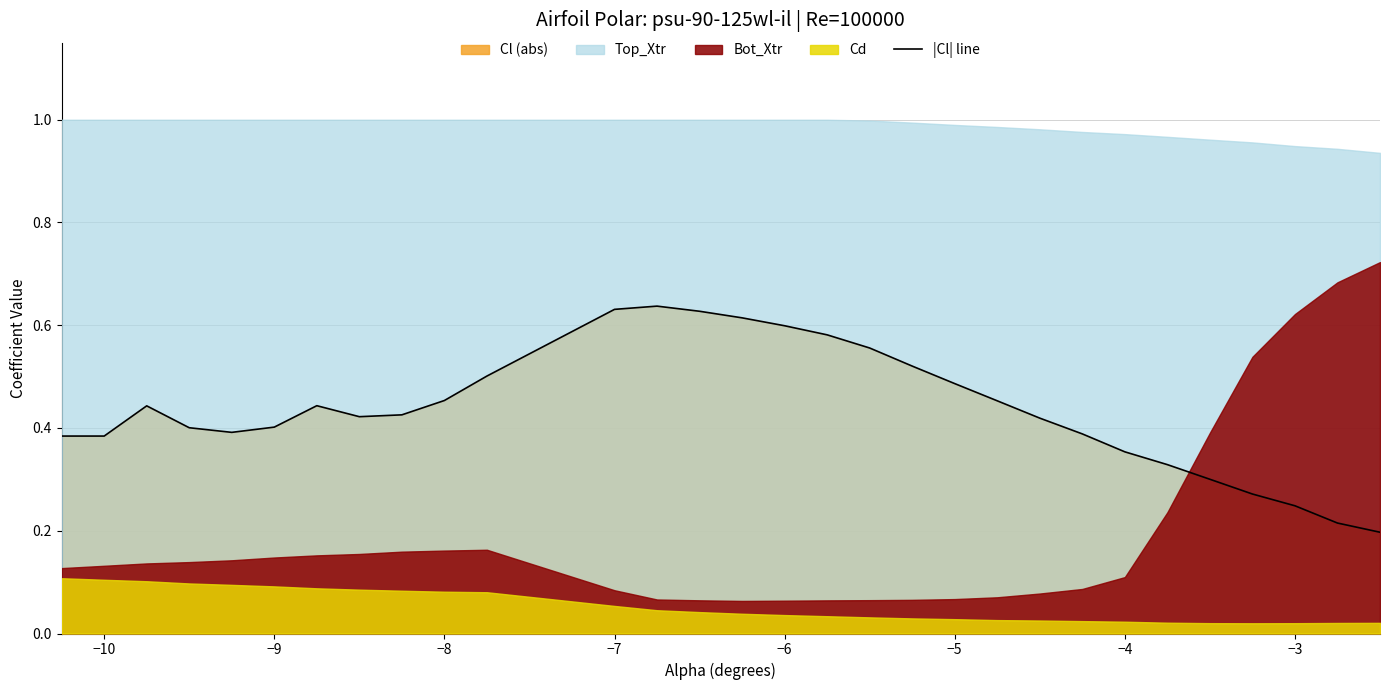

The |Cl| line series shows 0.4 at −9. True or false?

True